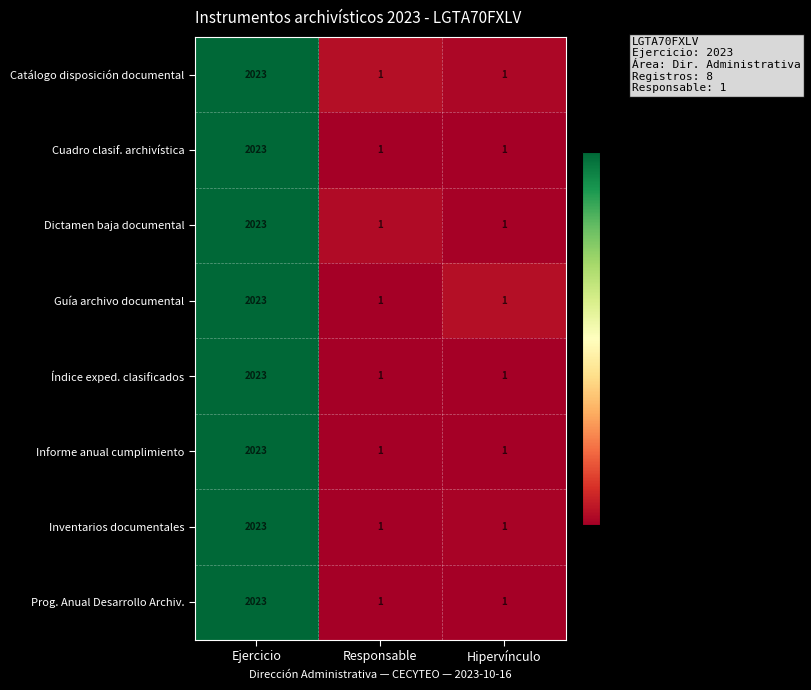

What is the average value of the Catálogo disposición documental series?

675